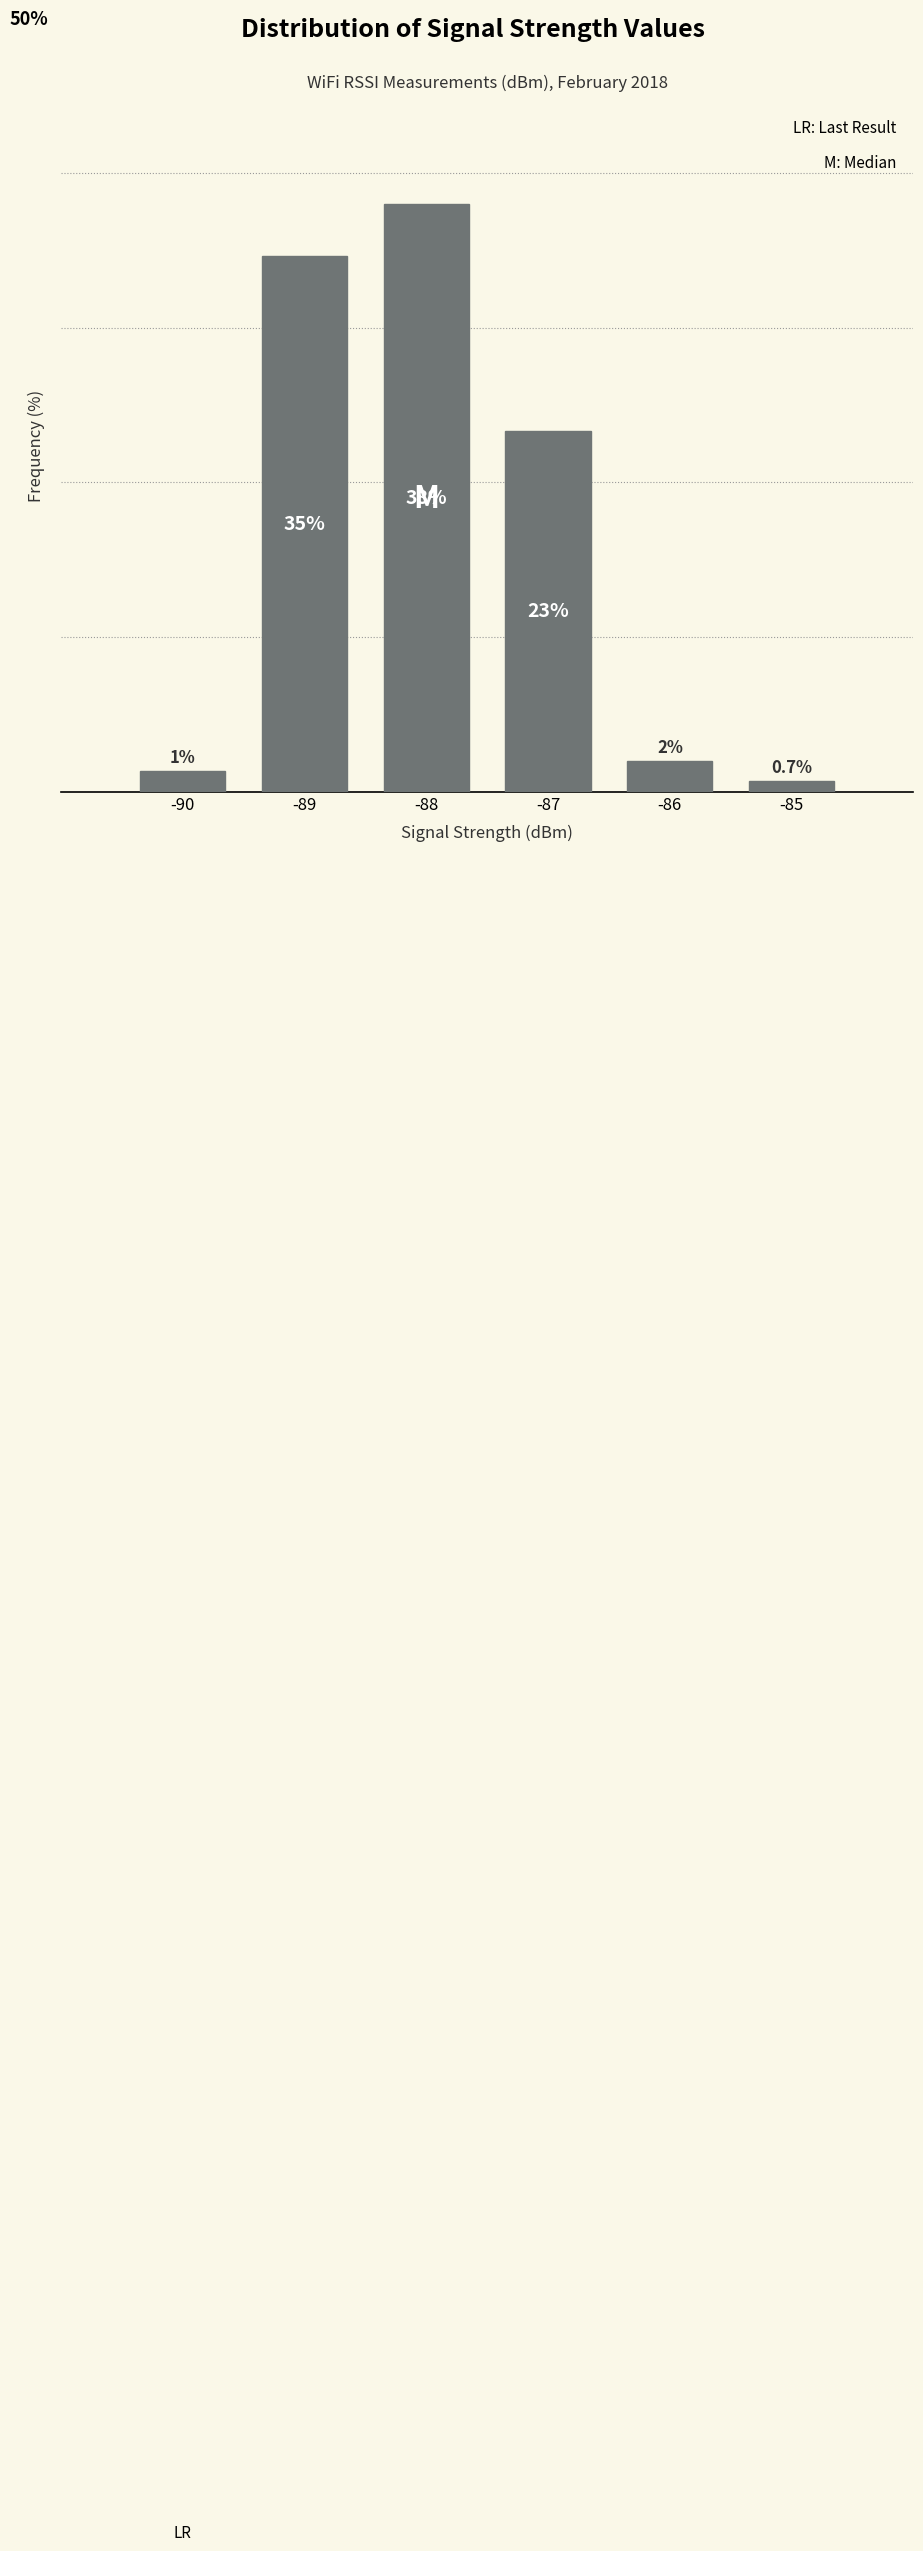

Does the chart contain any negative values?

No